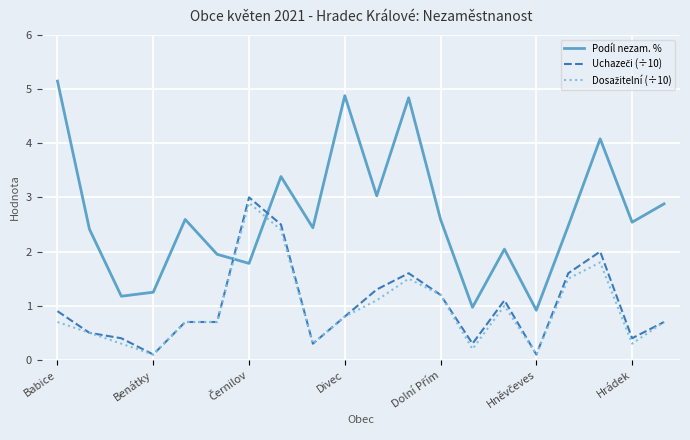

What is the highest value of the Podíl nezam. % series?

5.1